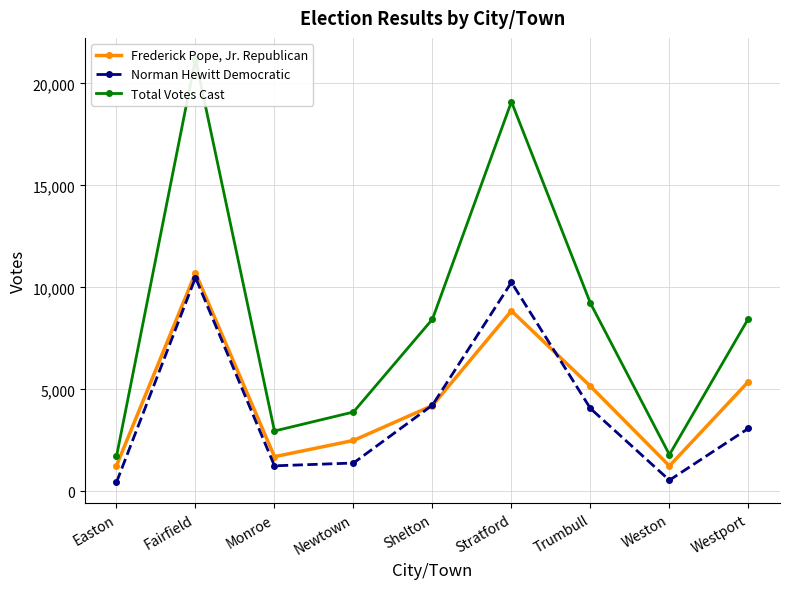

True or false: Norman Hewitt Democratic has more than 2 interior local peaks.

False